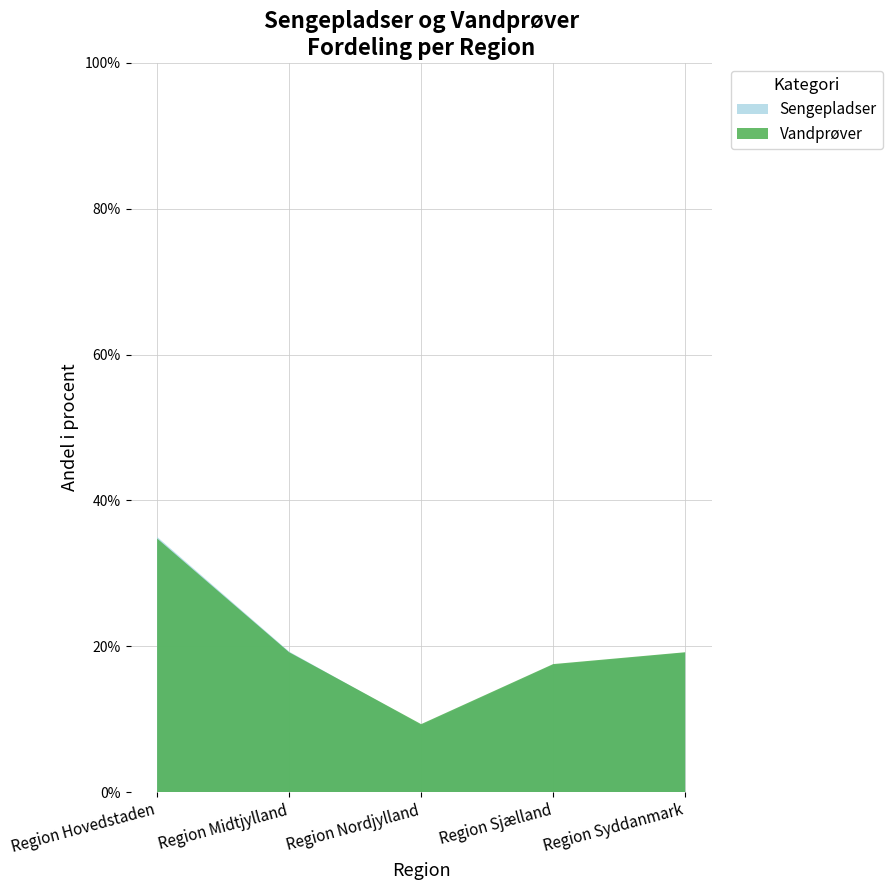

What position from the right is Region Nordjylland?

3